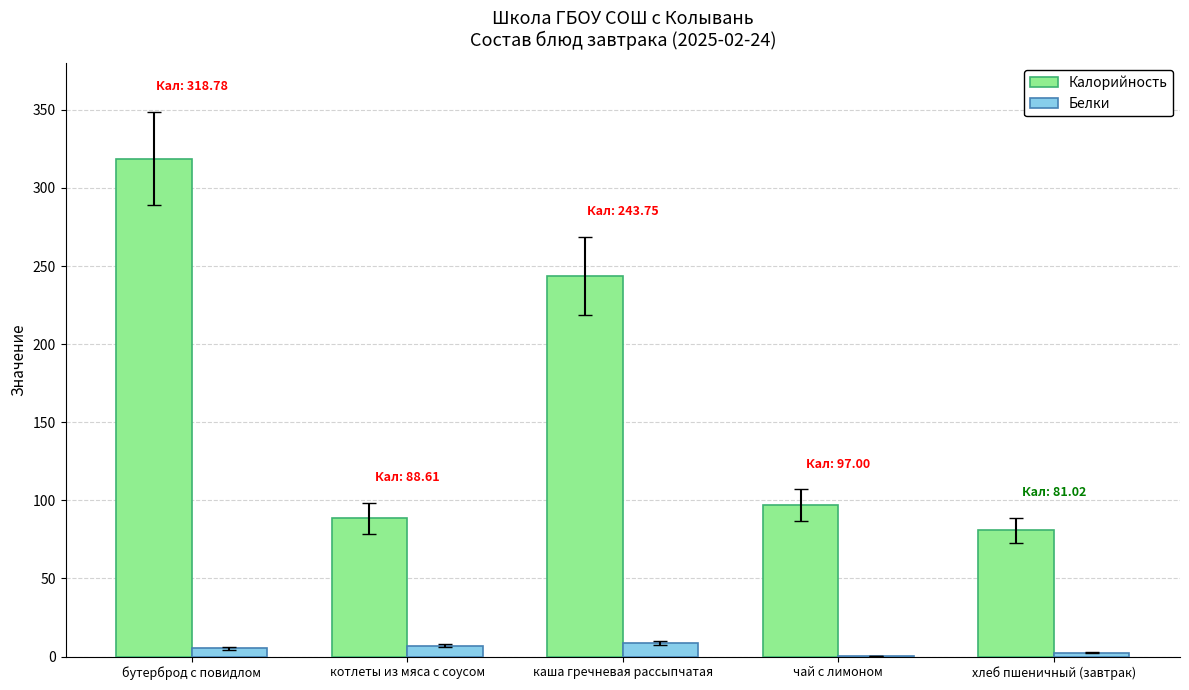

What is the sum of the Белки values at хлеб пшеничный (завтрак) and каша гречневая рассыпчатая?

11.0